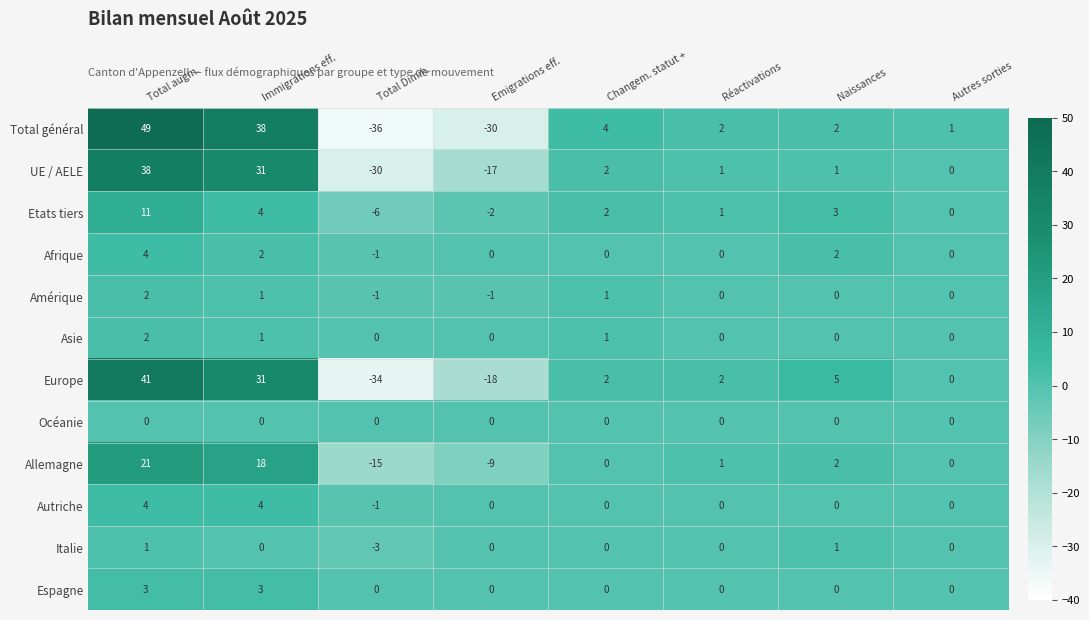

What is the difference between the Italie values at Total Dimin. and Changem. statut +?

3